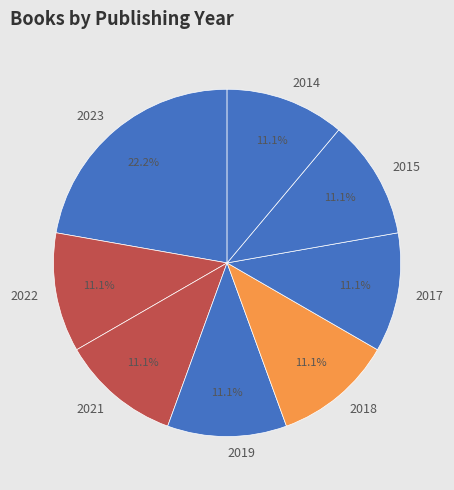

Which slice is the largest?

2023